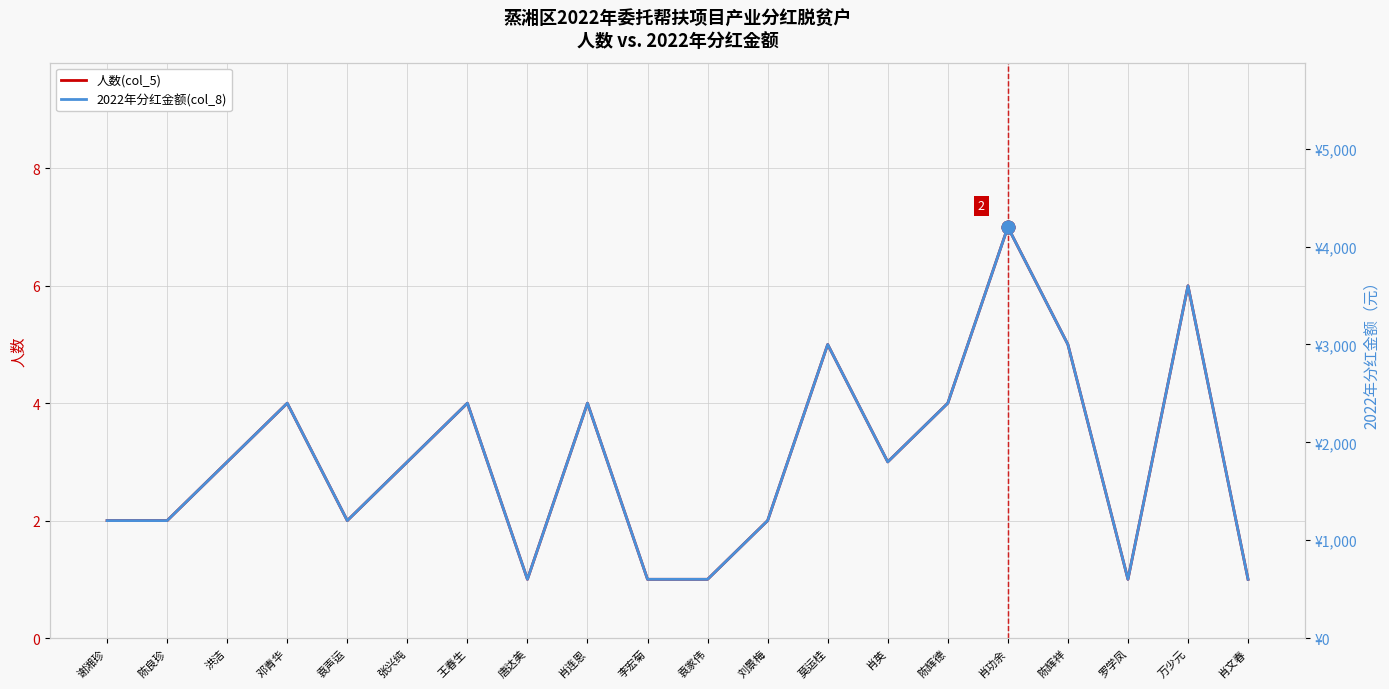

At how many categories does at least one series exceed 3899?

1